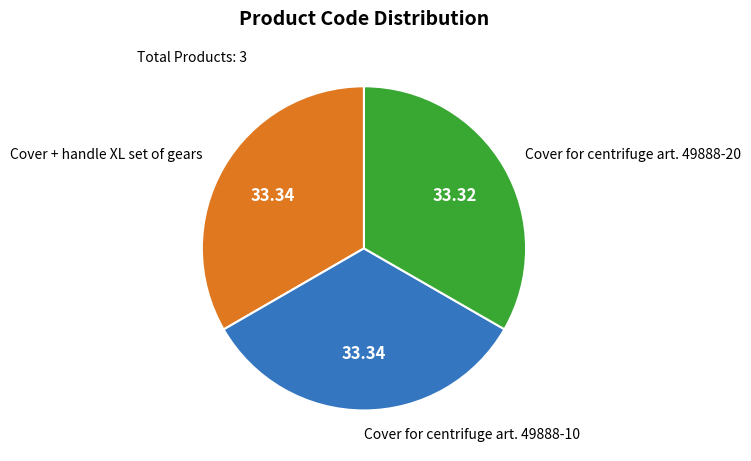

Combined, do Cover + handle XL set of gears and Cover for centrifuge art. 49888-20 account for over 50%?

Yes